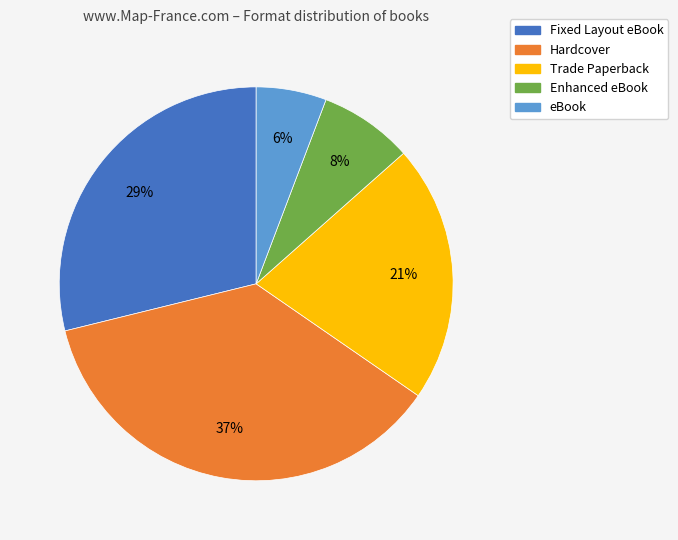

Which slice is the largest?

Hardcover